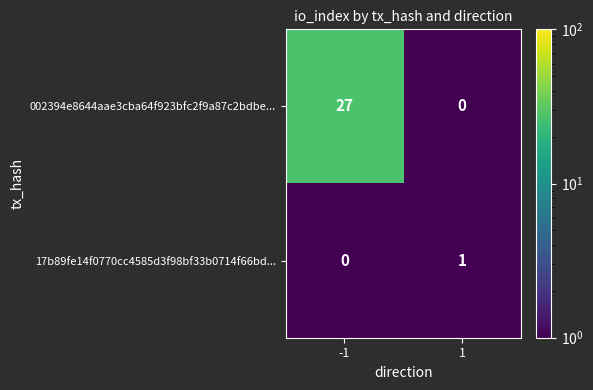

What is the approximate value of 002394e8644aae3cba64f923bfc2f9a87c2bdbe... at -1, to the nearest 10?

30